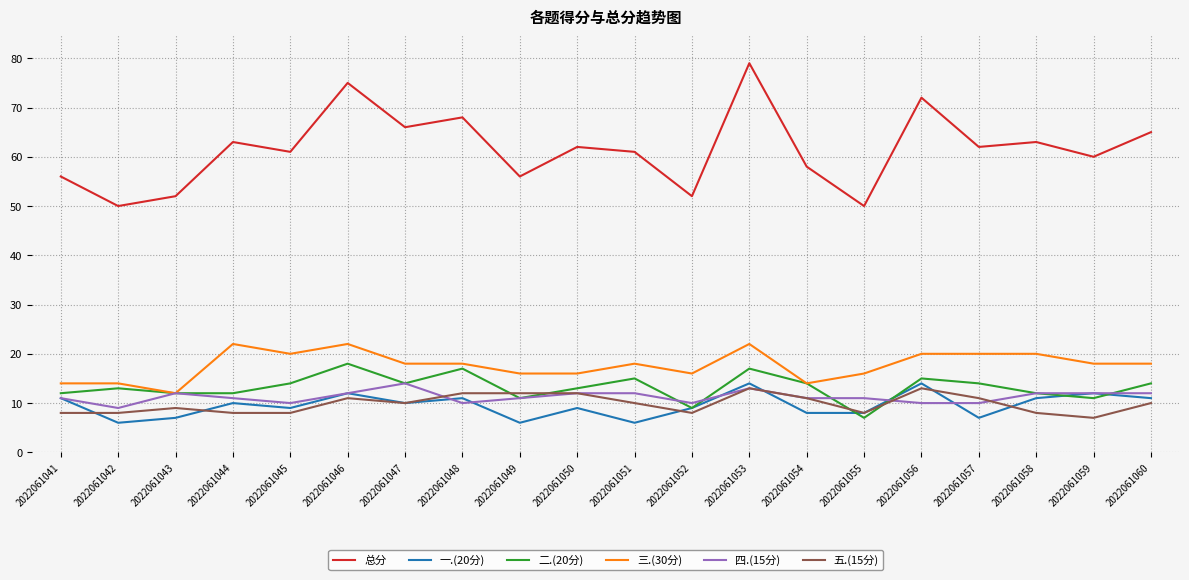

At how many categories does at least one series exceed 7?

20